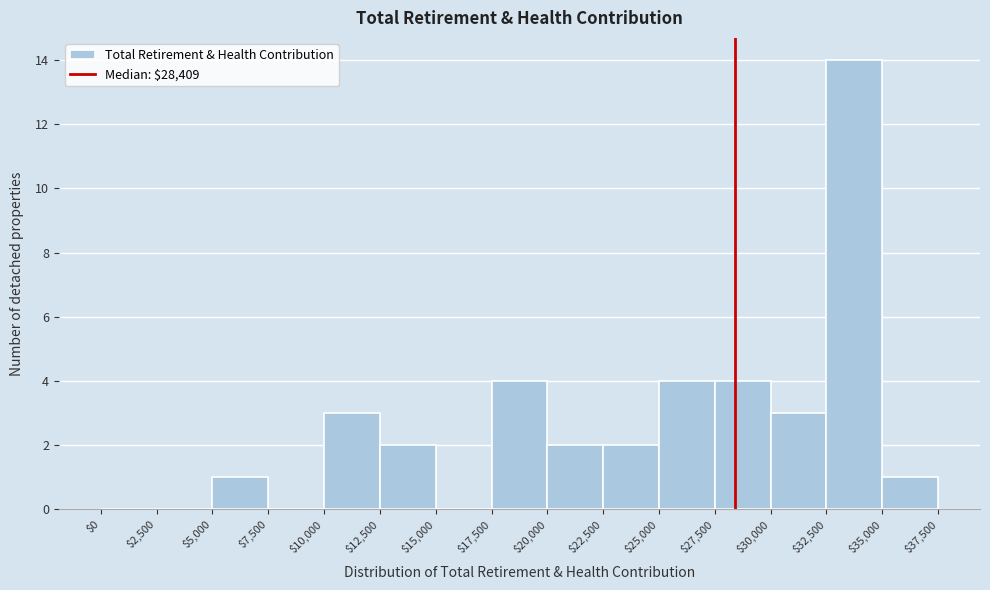

How tall is the bar that spans $30,000 to $32,500 on the x-axis? The values are not printed on the chart, so give them approximately, as read against the axis.

3